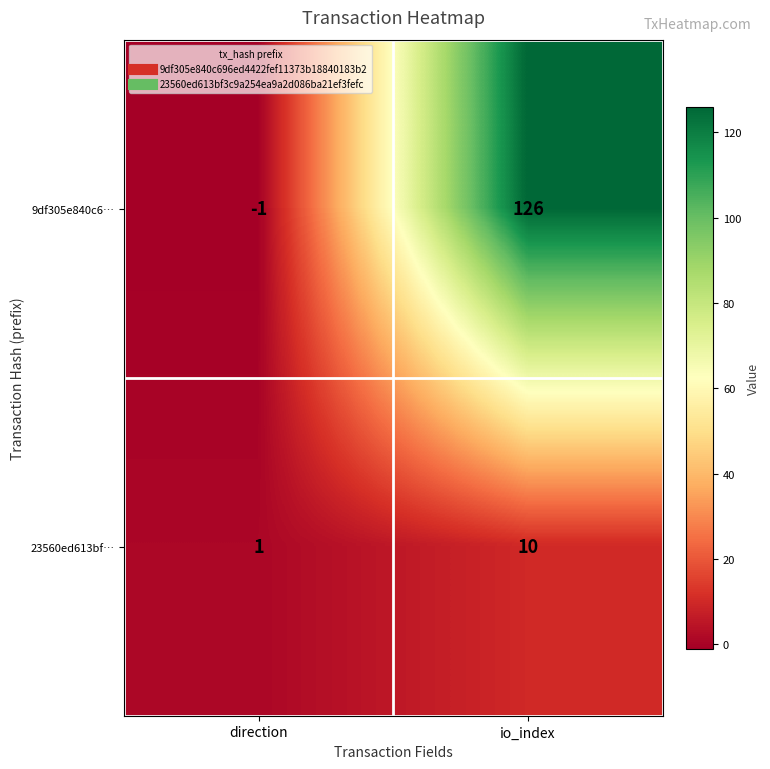

How many series are shown in this chart?

2